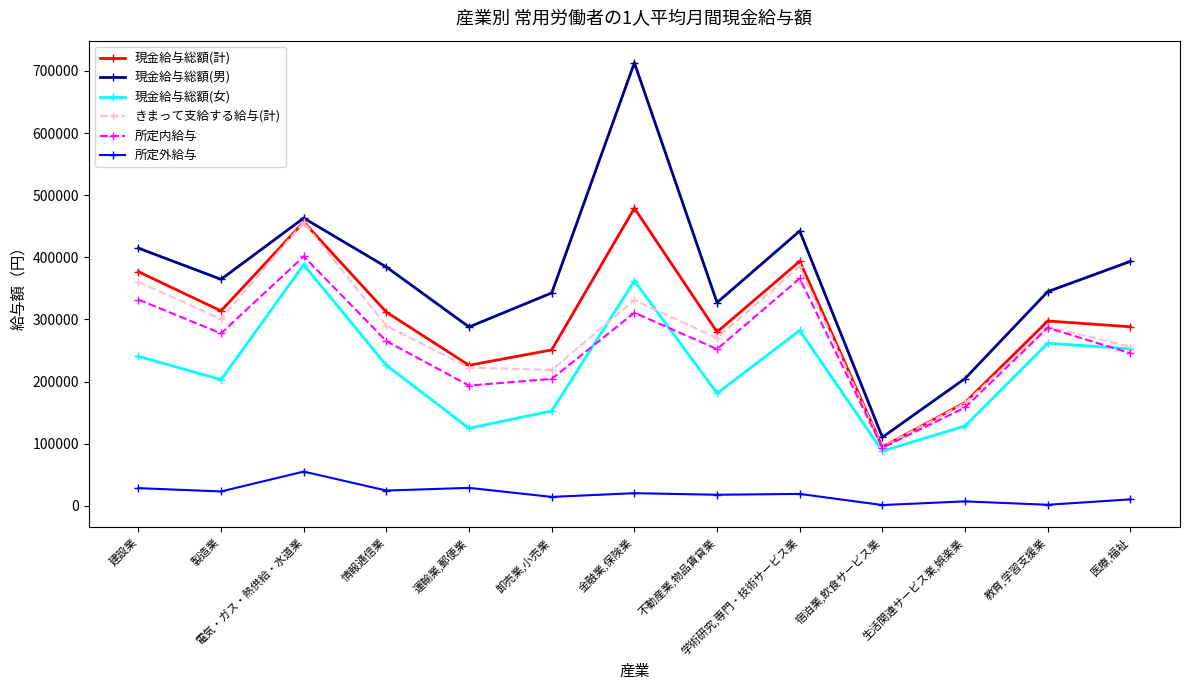

Which series has the largest total across all categories?

現金給与総額(男)